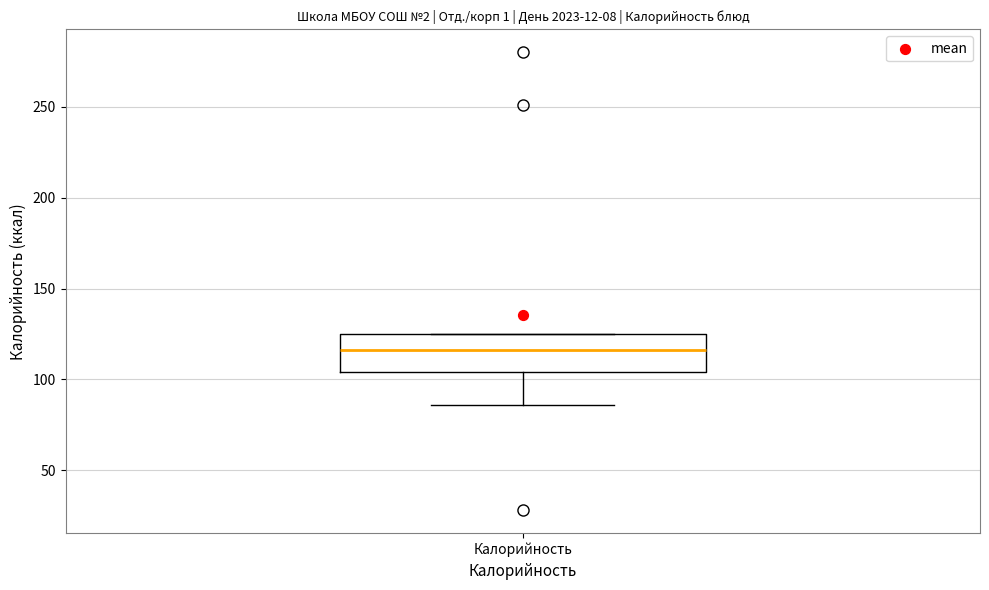

Where does the lower whisker of the box for Калорийность end on the y-axis? The values are not printed on the chart, so give them approximately, as read against the axis.

85